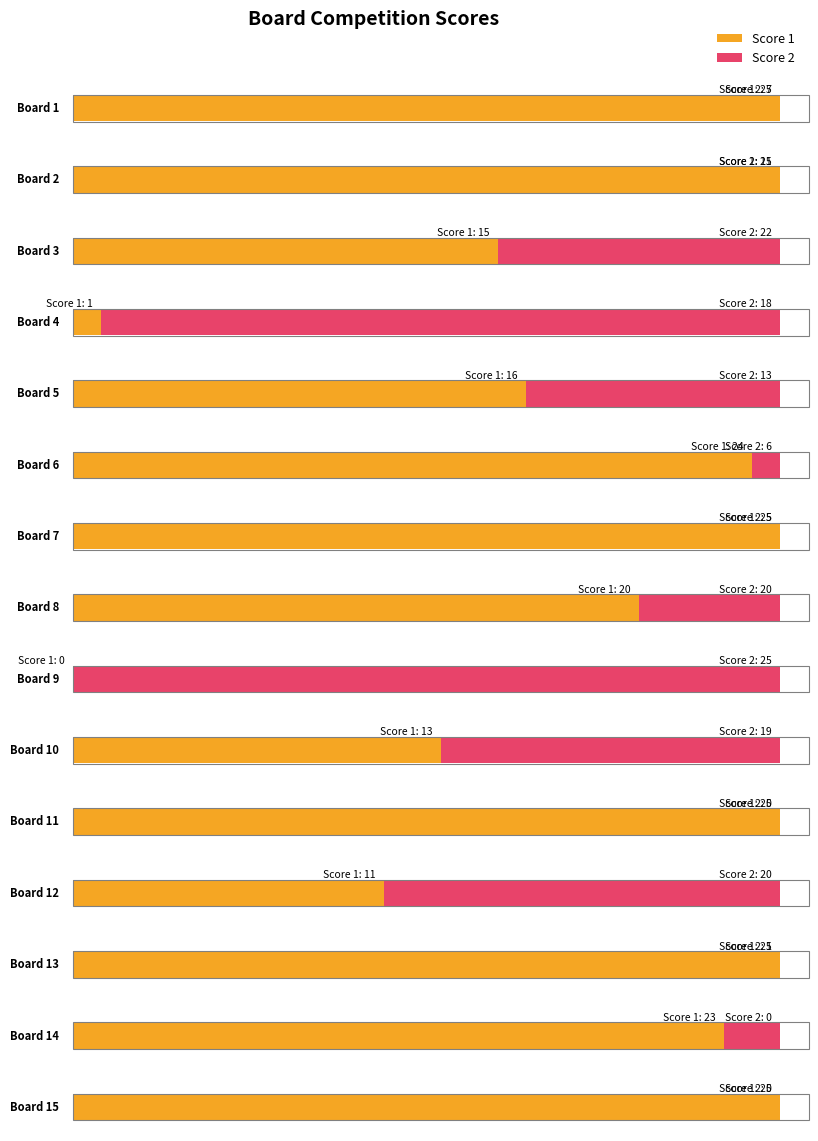

What is the difference between the Score 1 values at 8 and 15?

5